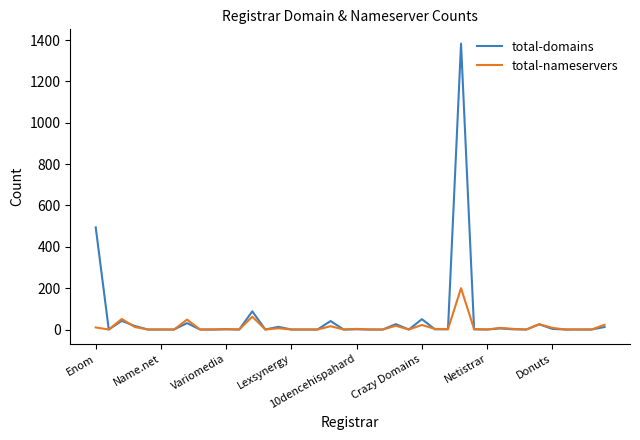

Which series has the largest range (max minus min)?

total-domains